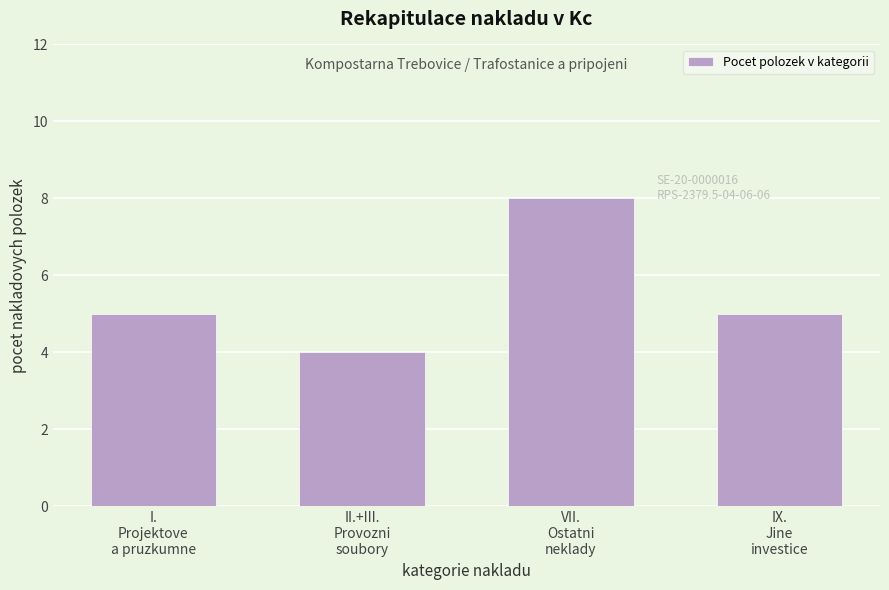

Reading left to right, transcribe all the data shown in this chart.

5	4	8	5